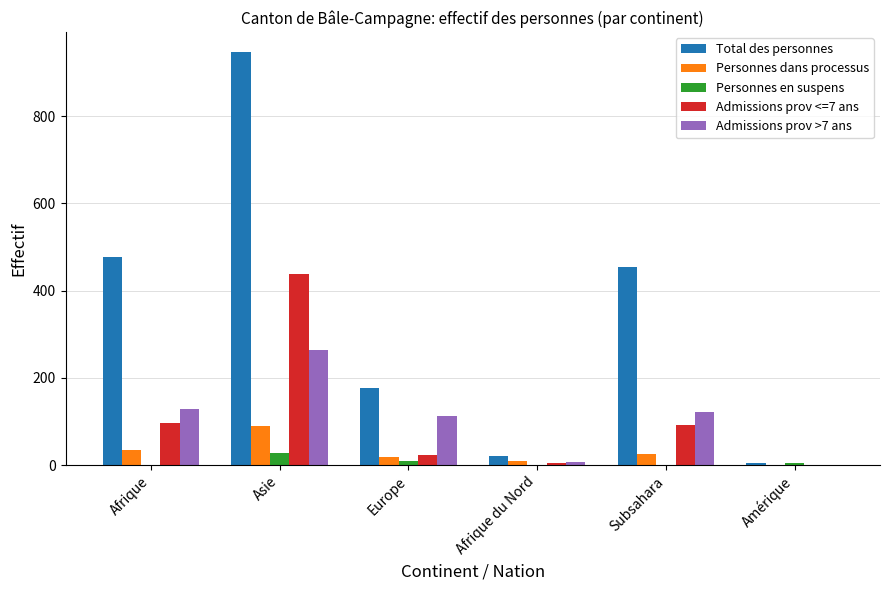

Is the value of Admissions prov >7 ans at Afrique greater than the value of Personnes en suspens at Subsahara?

Yes